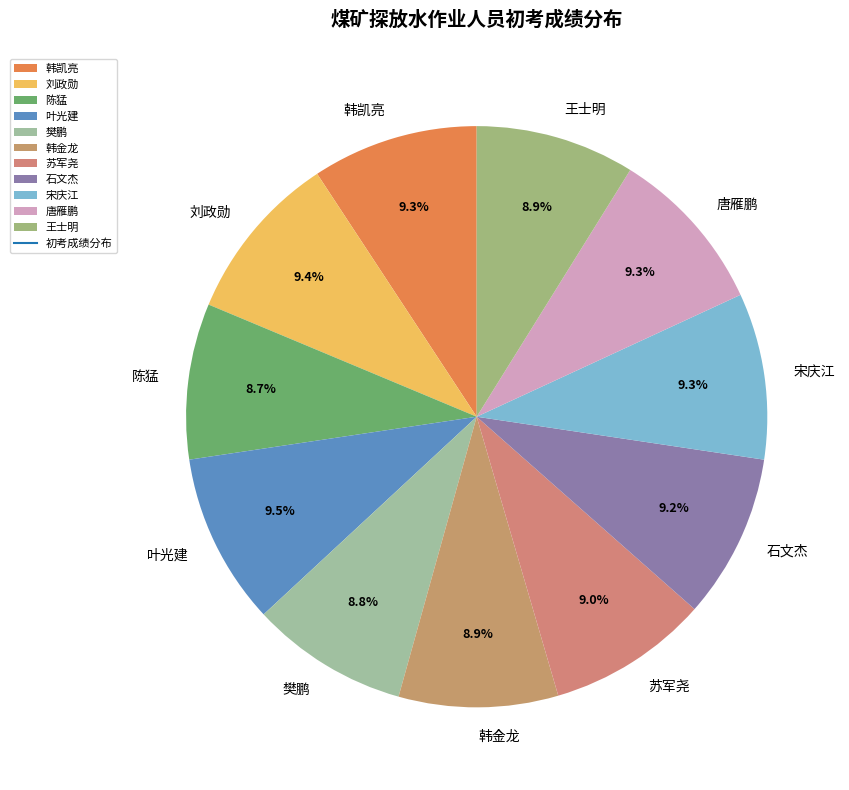

How much of the chart is everything except 唐雁鹏?

90.7%